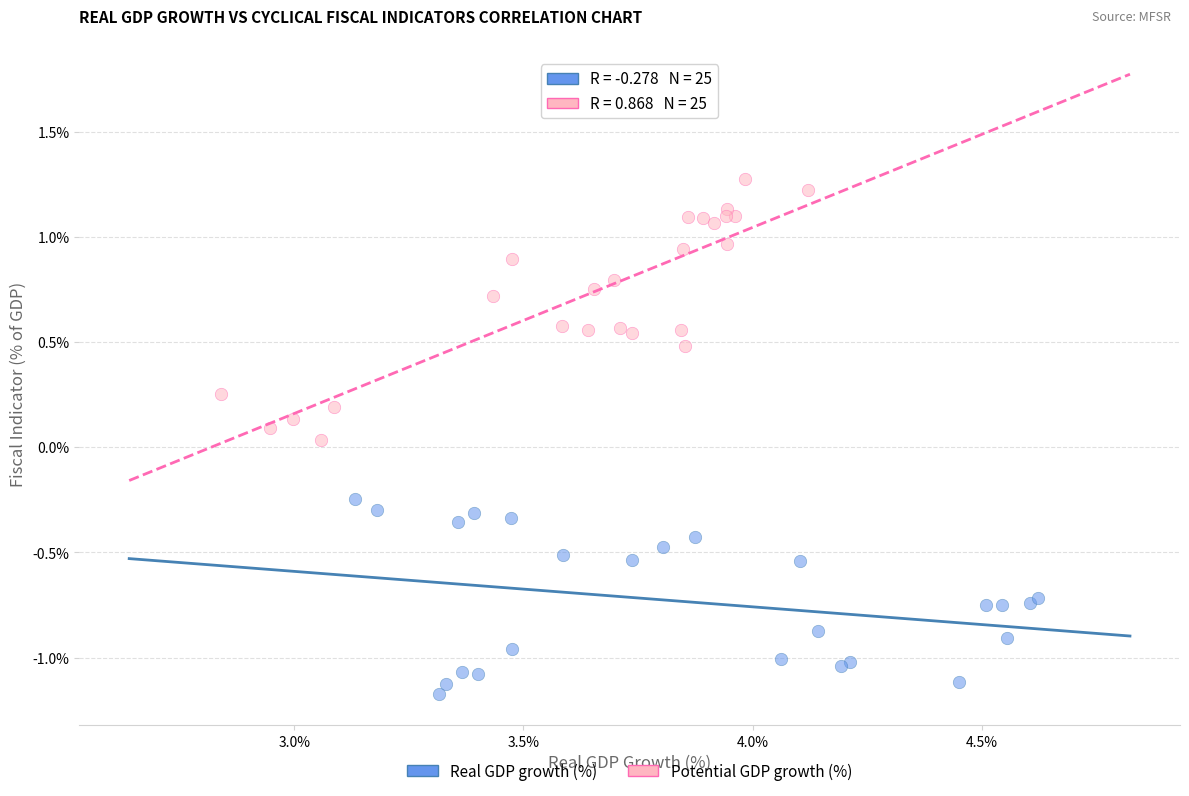

Which series contains the lowest Y value?

Real GDP growth (%)